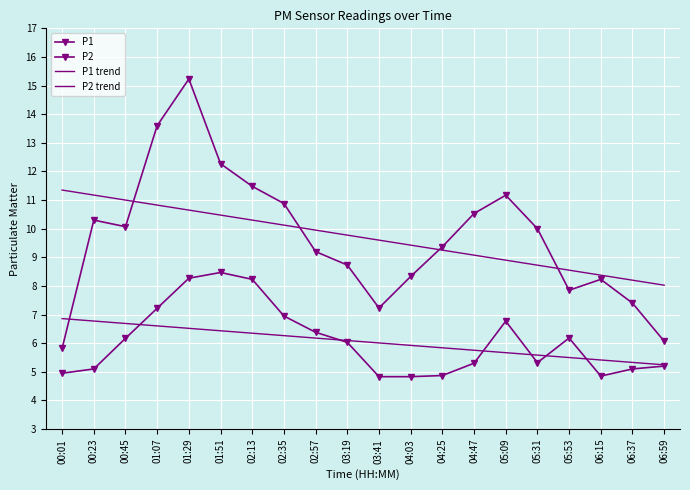

What is the sum of the P2 values at 03:19 and 02:35?

13.0